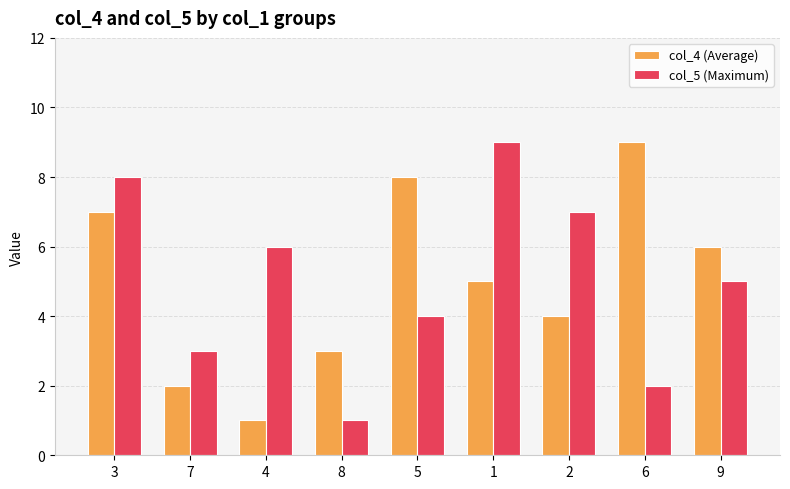

Is it true that col_4 (Average) equals 7 at 3?

True